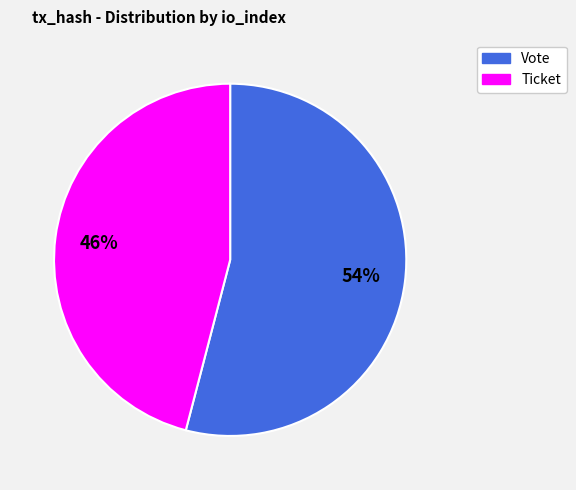

True or false: Ticket accounts for 51% of the total.

False